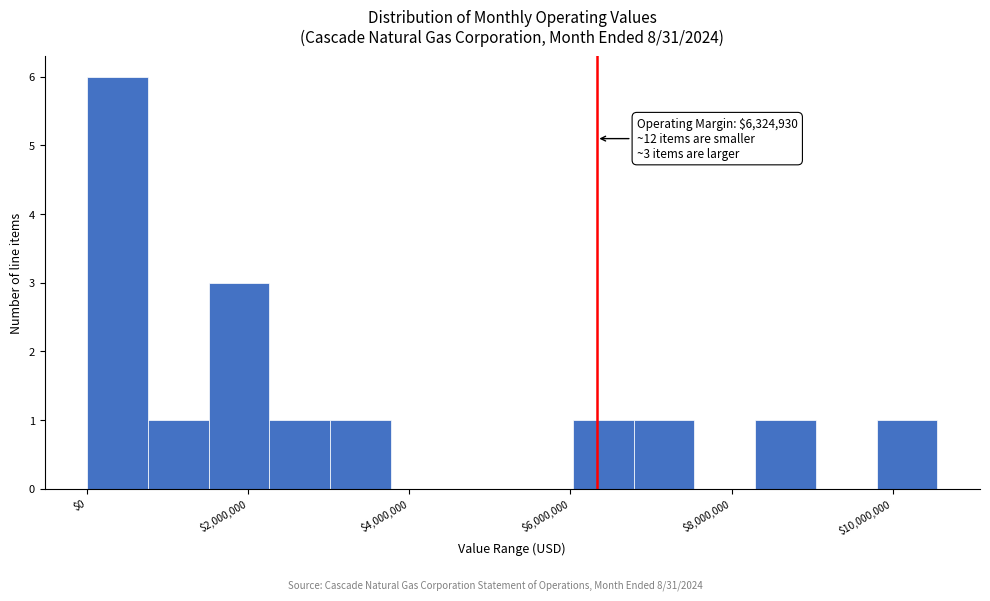

Read against the x-axis, roughly where is the centre of the tallest bar?

400000